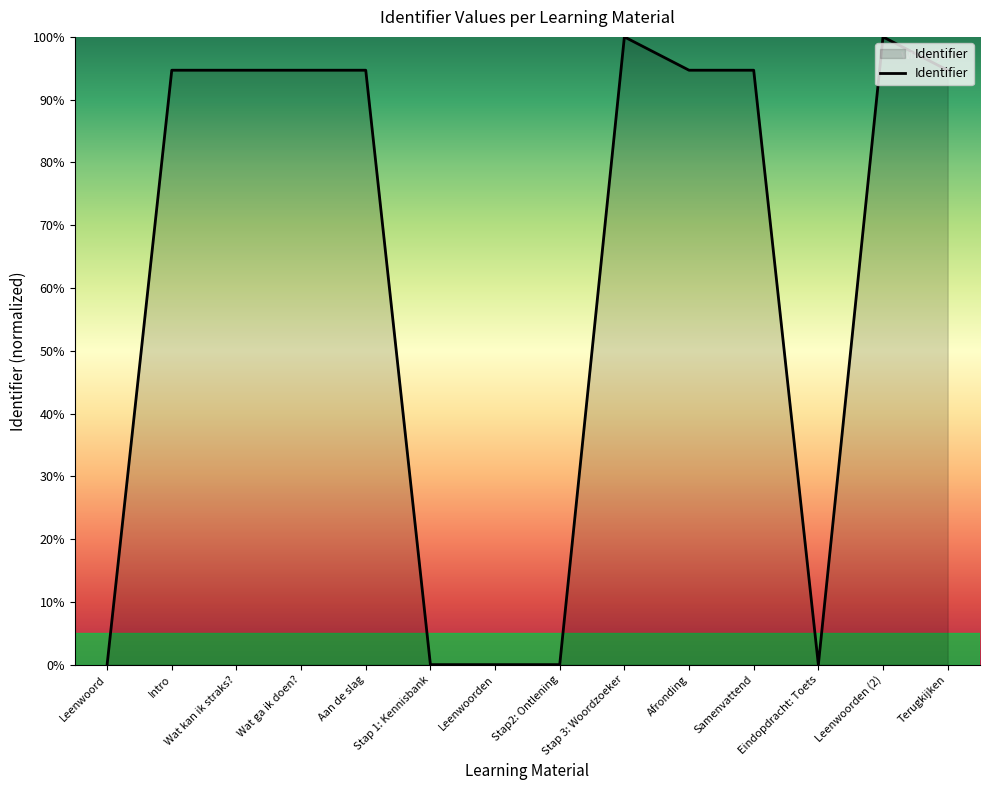

The value at Aan de slag is 45.3. True or false?

False